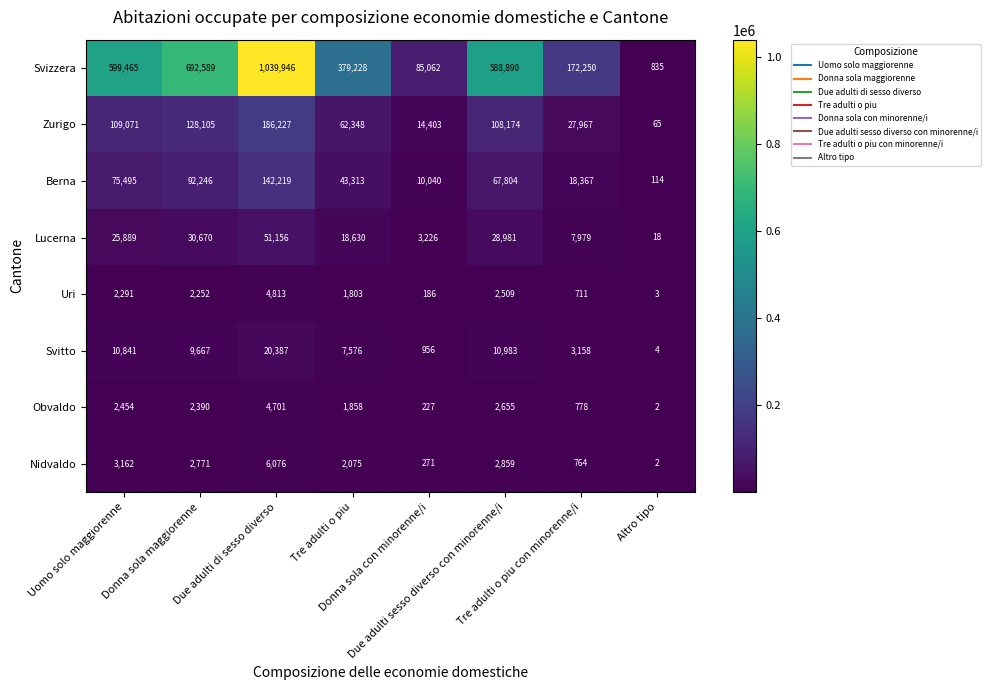

What is the highest value of the Svizzera series?

1039946